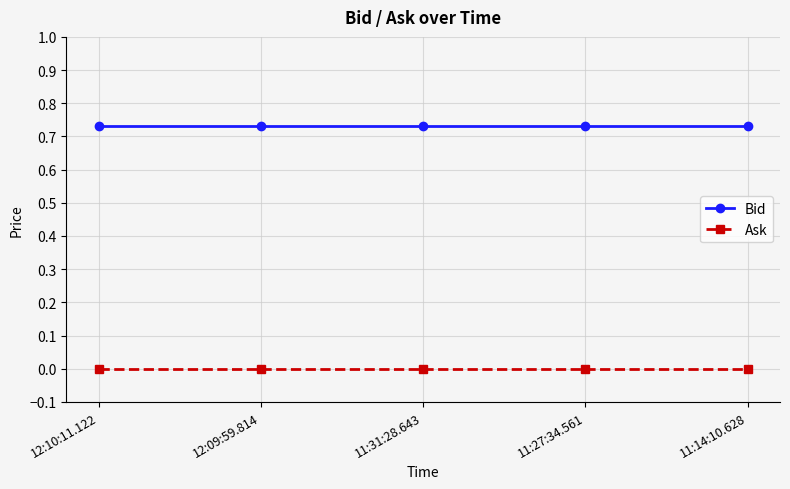

Is the value of Bid at 11:14:10.628 greater than the value of Ask at 12:10:11.122?

Yes